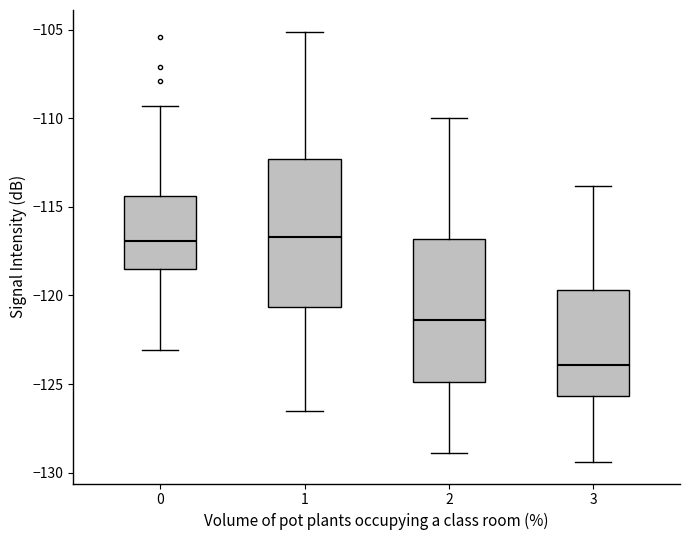

Reading left to right, transcribe this box plot: for each box, give where its median line is, the range the box spans, and where its two whiskers end, as read against the y-axis. The values are not printed on the chart, so give them approximately, as read against the axis.

0: median -117.0, box -118.5 to -114.5, whiskers -123.0 to -109.5
1: median -116.5, box -120.5 to -112.5, whiskers -126.5 to -105.0
2: median -121.5, box -125.0 to -117.0, whiskers -129.0 to -110.0
3: median -124.0, box -125.5 to -119.5, whiskers -129.5 to -114.0